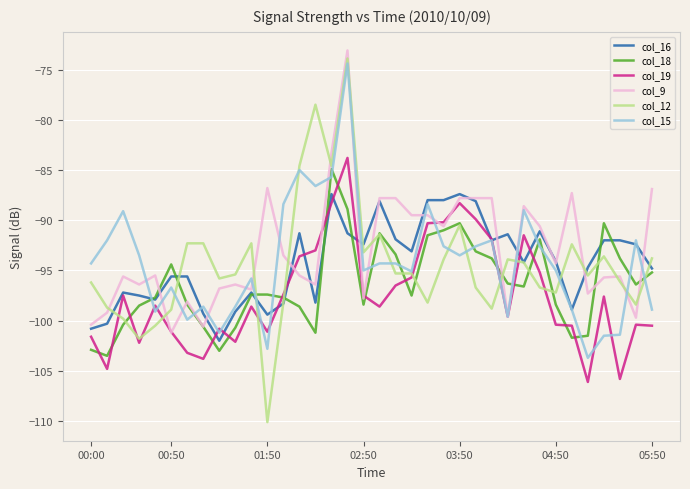

Which series has the widest spread of values?

col_12